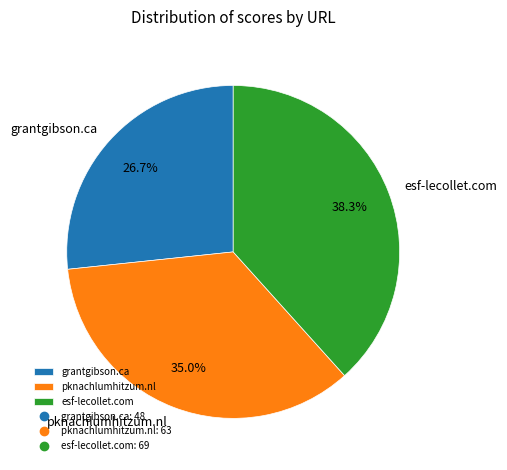

The grantgibson.ca slice represents 40% of the pie. True or false?

False